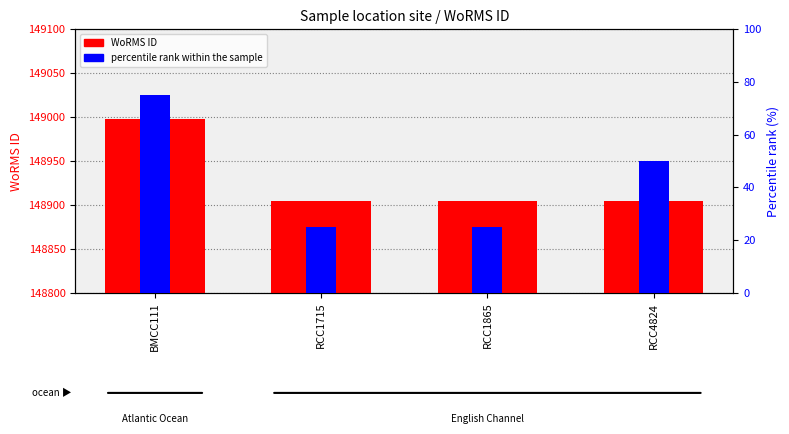

Reading left to right, what are all the values shown in this chart?

WoRMS ID: BMCC111=148998	RCC1715=148905	RCC1865=148905	RCC4824=148905
percentile rank within the sample: BMCC111=75	RCC1715=25	RCC1865=25	RCC4824=50